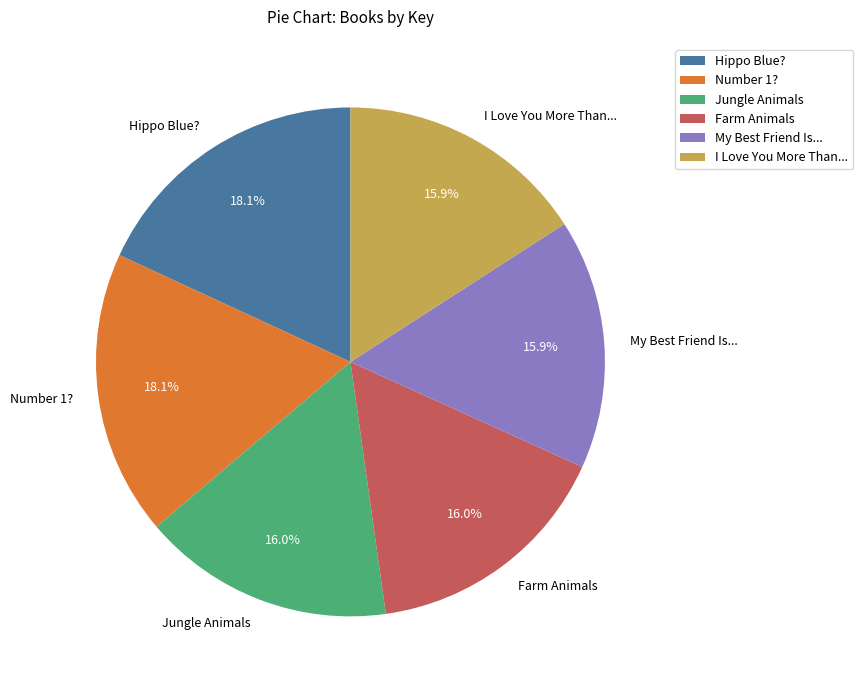

Is there a majority slice in this chart?

No